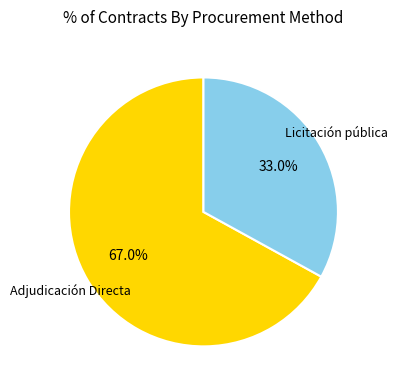

Is Adjudicación Directa the majority of the pie?

Yes